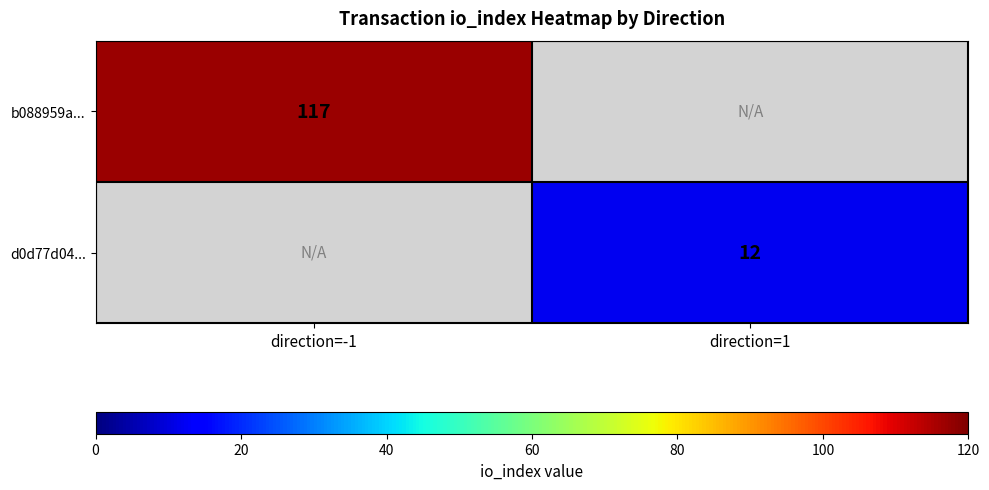

The value of b088959a... at direction=-1 is 189. True or false?

False